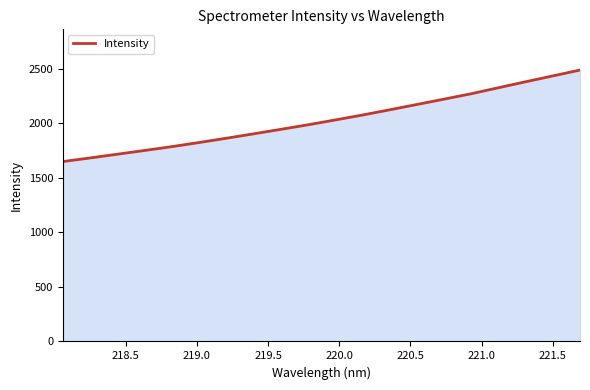

How many lines are shown in the chart?

1